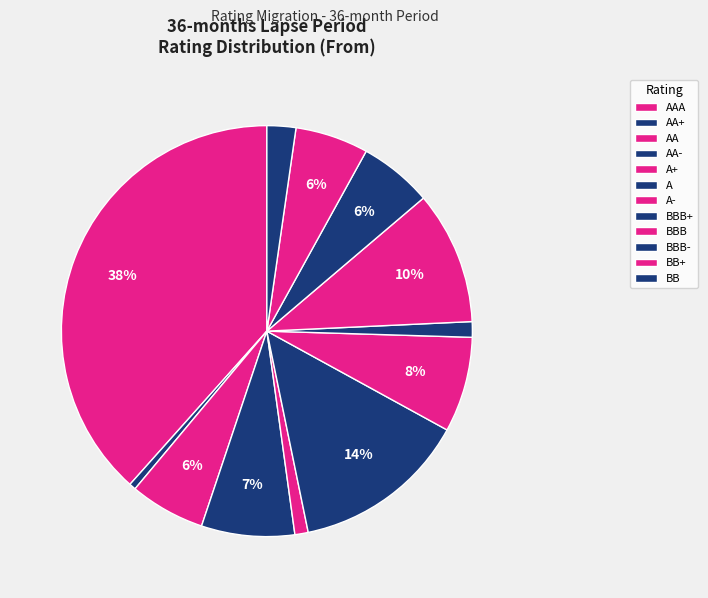

The BBB+ slice represents 1% of the pie. True or false?

True